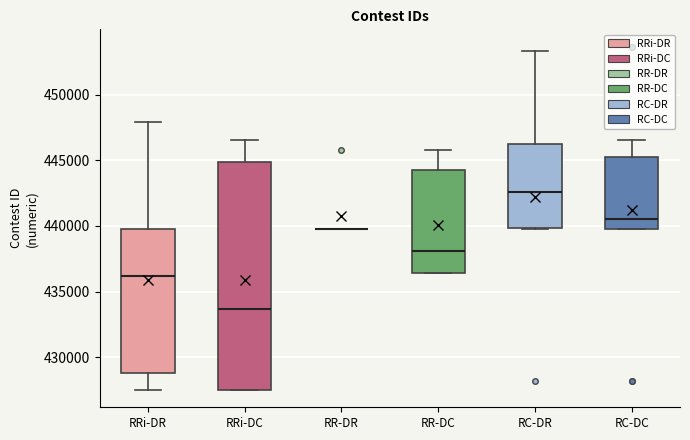

Reading left to right, transcribe this box plot: for each box, give where its median line is, the range the box spans, and where its two whiskers end, as read against the y-axis. The values are not printed on the chart, so give them approximately, as read against the axis.

RRi-DR: median 436000, box 429000 to 440000, whiskers 427500 to 448000
RRi-DC: median 433500, box 427500 to 445000, whiskers 427500 to 446500
RR-DR: box collapsed to a line at 440000, whiskers 440000 to 440000
RR-DC: median 438000, box 436500 to 444500, whiskers 436500 to 445500
RC-DR: median 442500, box 440000 to 446000, whiskers 440000 to 453500
RC-DC: median 440500, box 440000 to 445000, whiskers 440000 to 446500